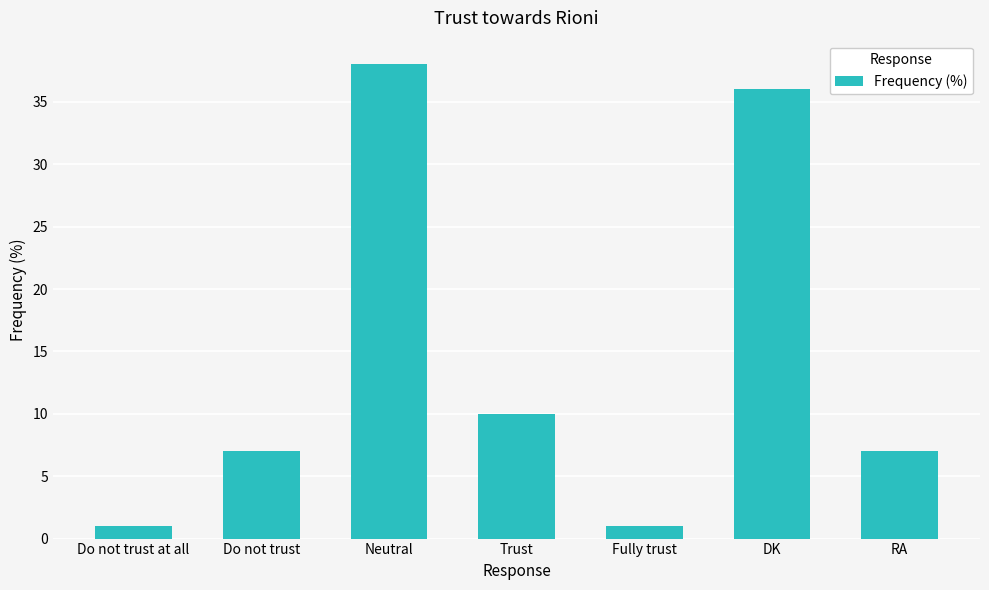

What is the value of the 5th bar from the left?

1